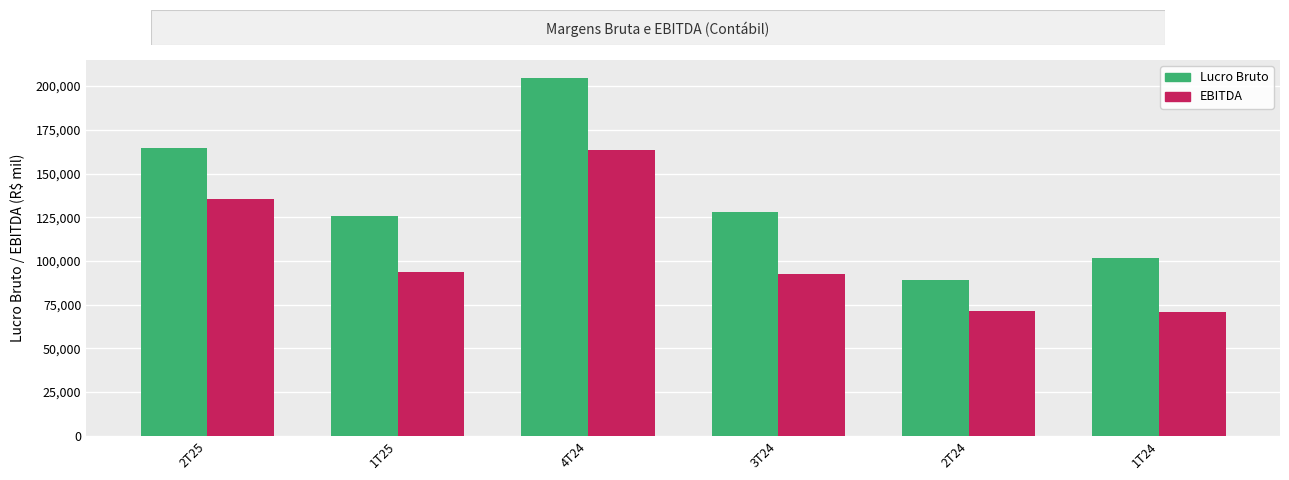

How many bars are there in each group?

2